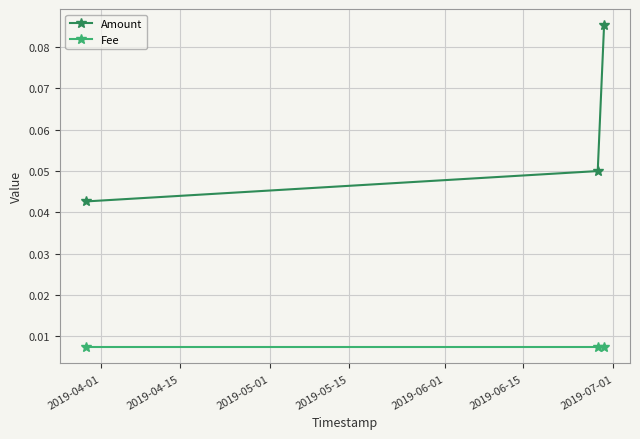

At how many categories does at least one series exceed 0?

3